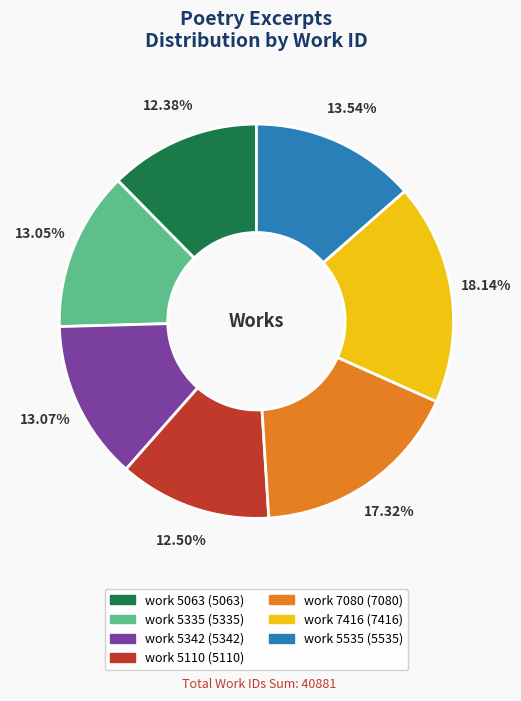

Between work 7416 and work 5063, which is larger?

work 7416